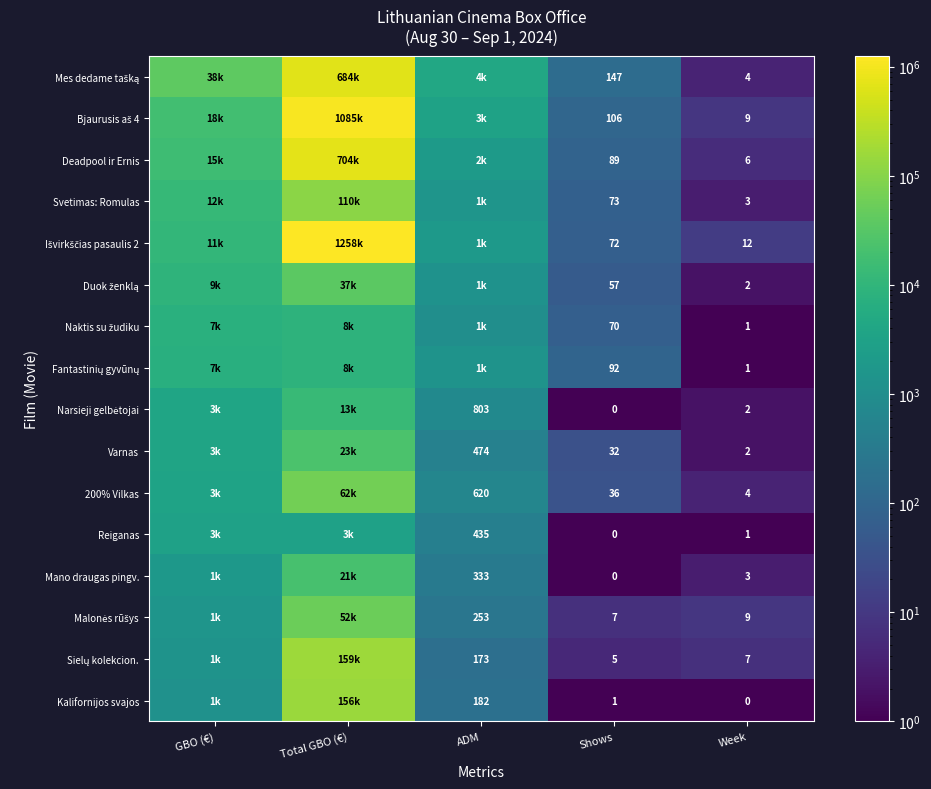

What is the spread (max minus min) of values at GBO (€)?

37482.3